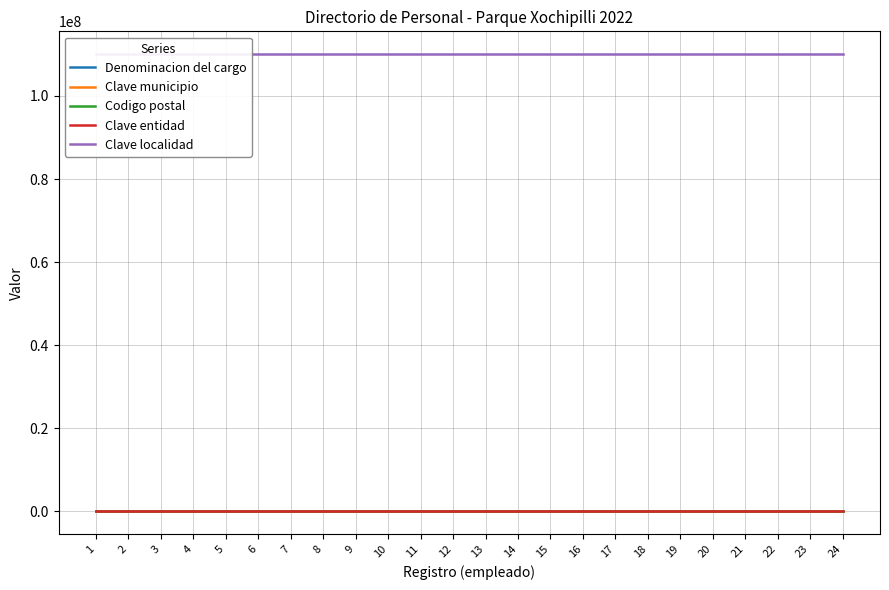

How many categories are shown in the chart?

24